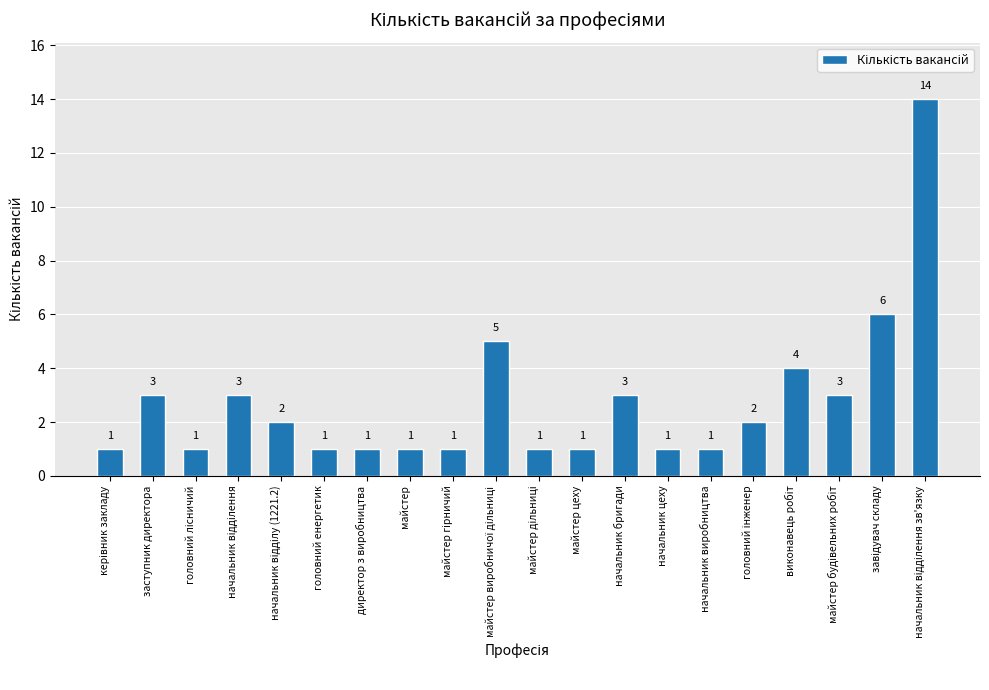

Does the chart contain stacked bars?

No